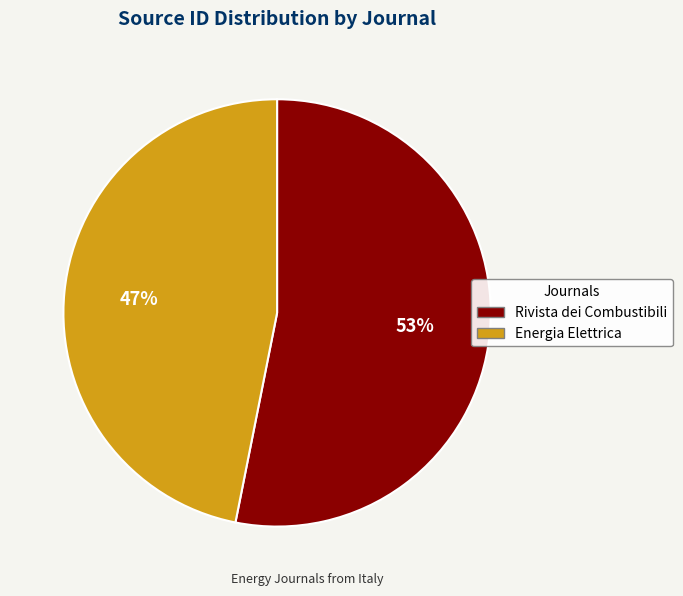

What is the smallest slice in the pie chart?

Energia Elettrica